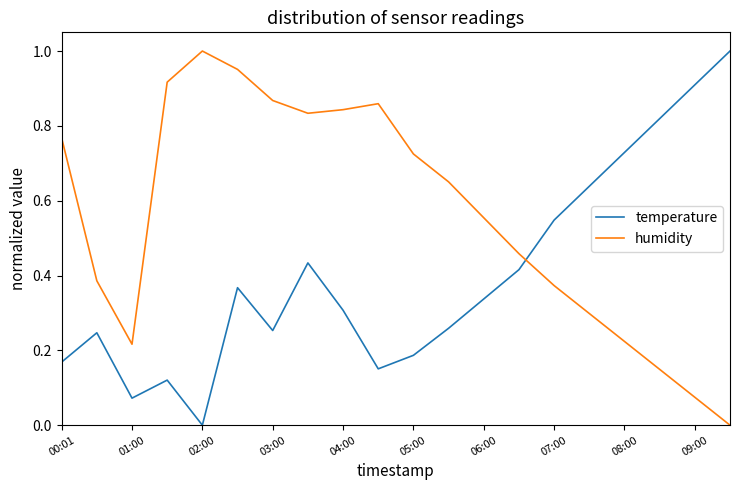

List the series in order of their overall mean, lowest first.

temperature, humidity